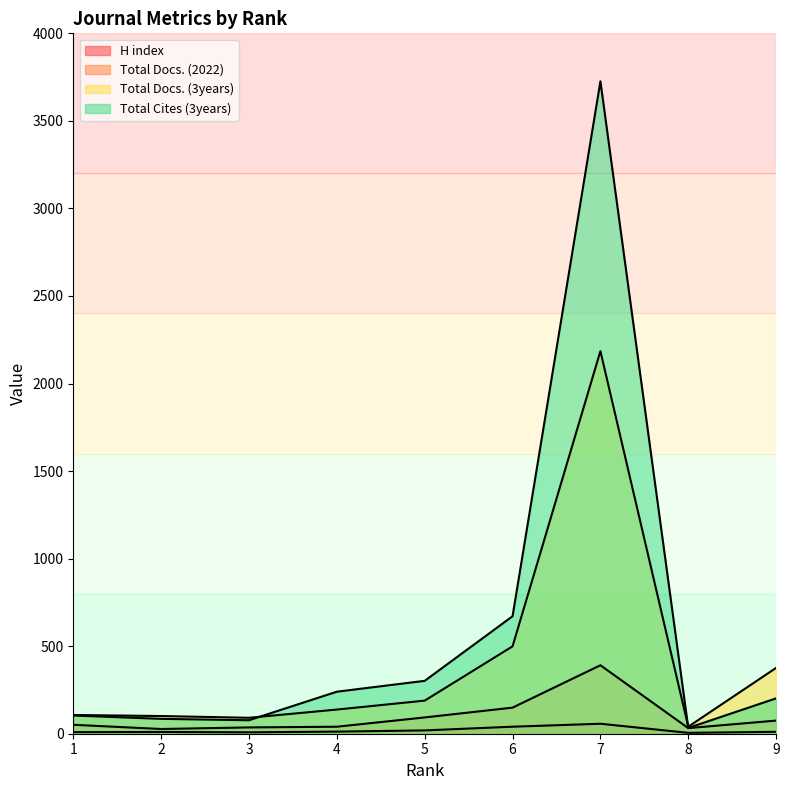

How many values in the Total Docs. (2022) series are below 51?

4